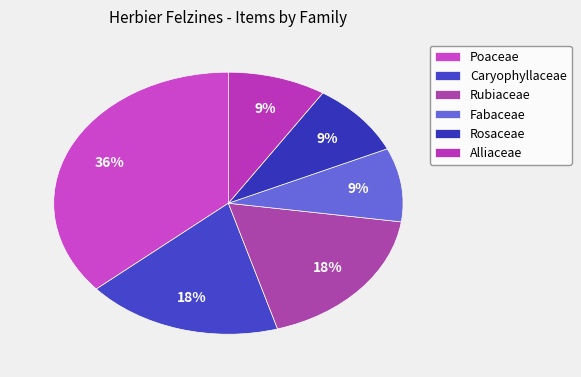

Combined, do Caryophyllaceae and Rubiaceae account for over 50%?

No